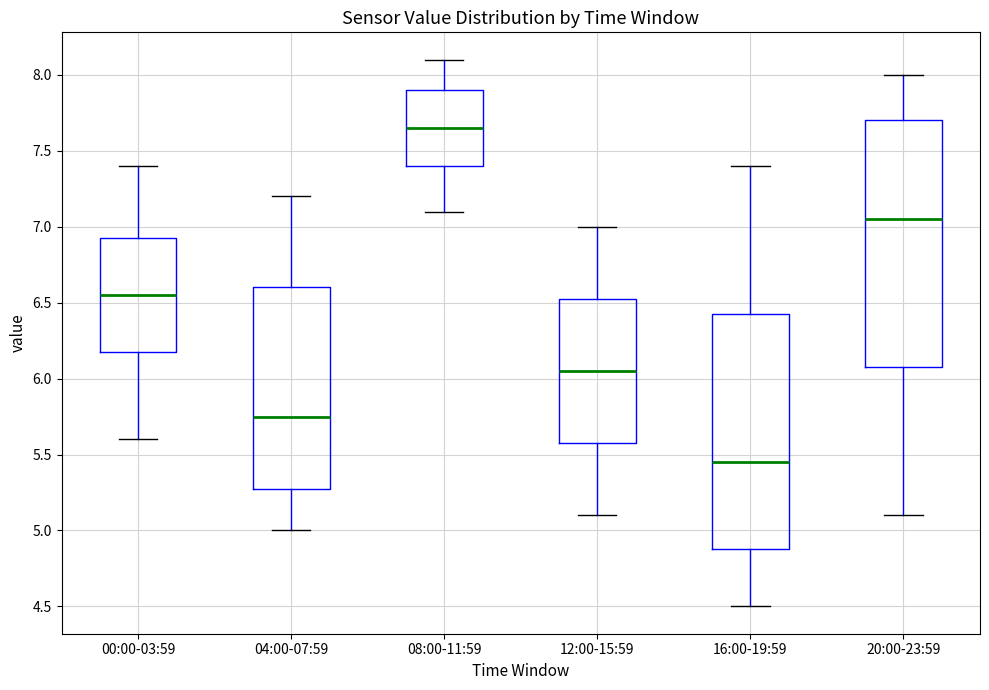

Reading left to right, read every box against the y-axis: the position of its median line, the range the box covers, and the ends of its whiskers. The values are not printed on the chart, so give them approximately, as read against the axis.

00:00-03:59: median 6.55, box 6.20 to 6.95, whiskers 5.60 to 7.40
04:00-07:59: median 5.75, box 5.30 to 6.60, whiskers 5.00 to 7.20
08:00-11:59: median 7.65, box 7.40 to 7.90, whiskers 7.10 to 8.10
12:00-15:59: median 6.05, box 5.60 to 6.55, whiskers 5.10 to 7.00
16:00-19:59: median 5.45, box 4.90 to 6.45, whiskers 4.50 to 7.40
20:00-23:59: median 7.05, box 6.10 to 7.70, whiskers 5.10 to 8.00